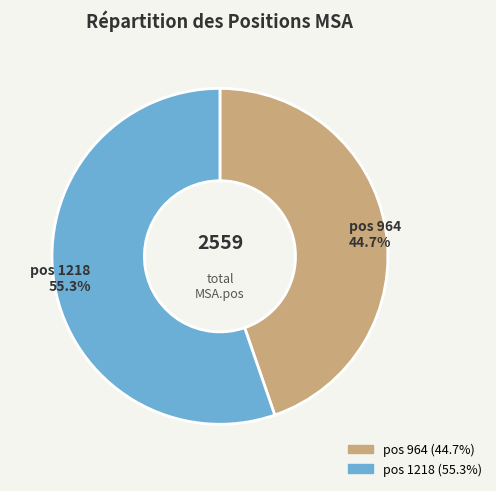

Is there a majority slice in this chart?

Yes